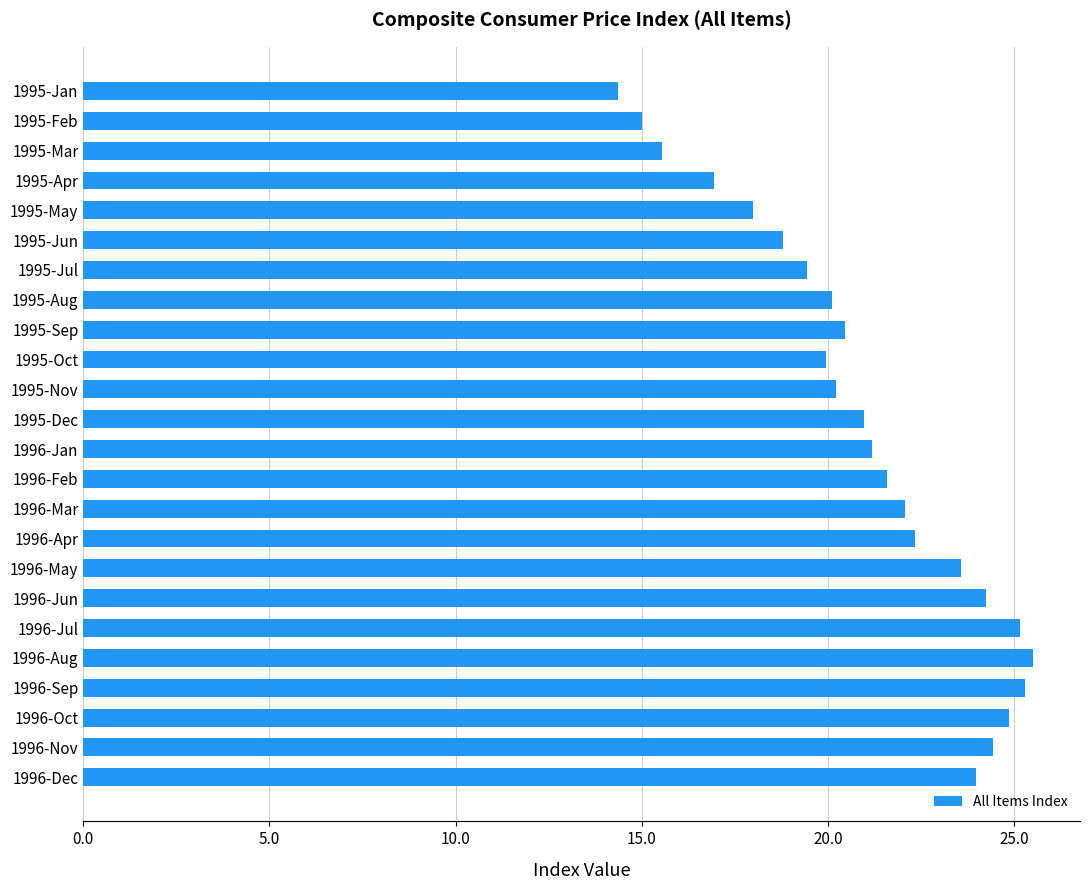

What is the average value?

21.0